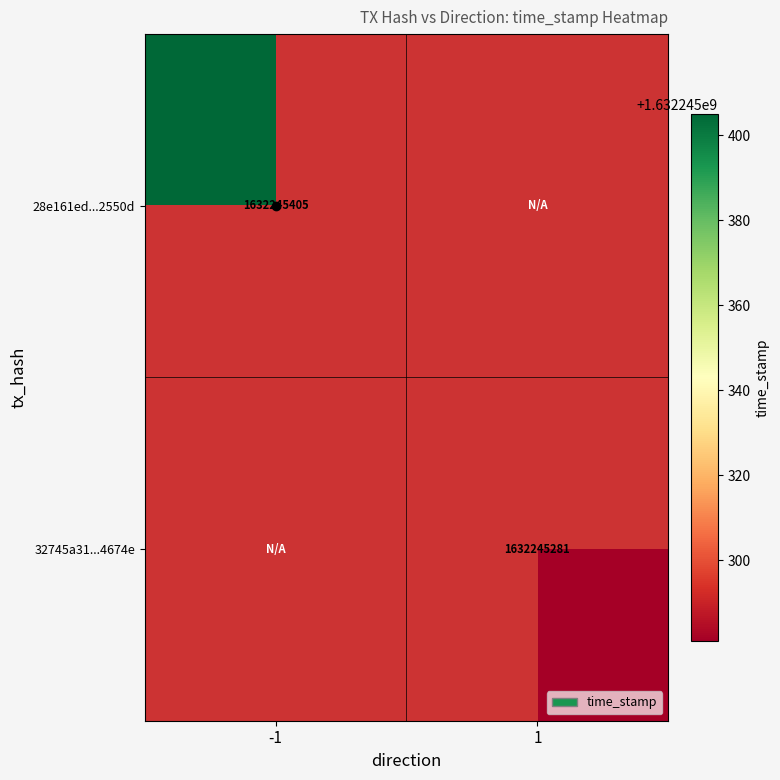

Rank the series by their maximum value, from highest to lowest.

28e161ed0e93cf0987ee3cca5a6ef0a3862550d, 32745a3145b56ae982557e19564bad330c88674